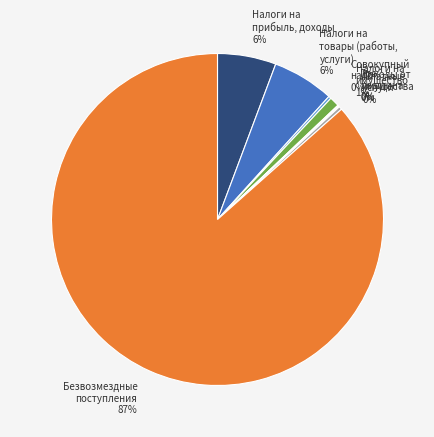

What is the majority slice?

Безвозмездные поступления